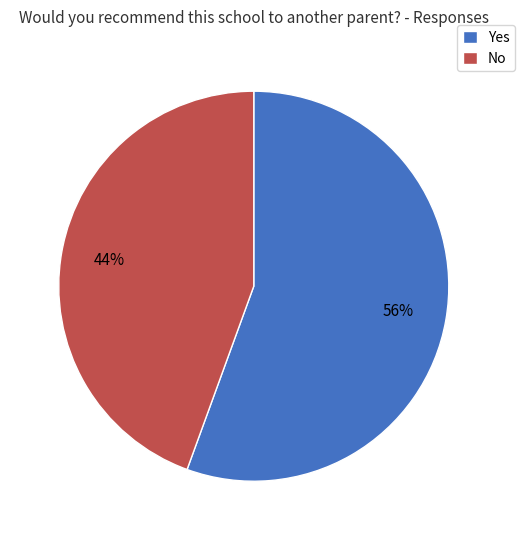

Which slice is the smallest?

No